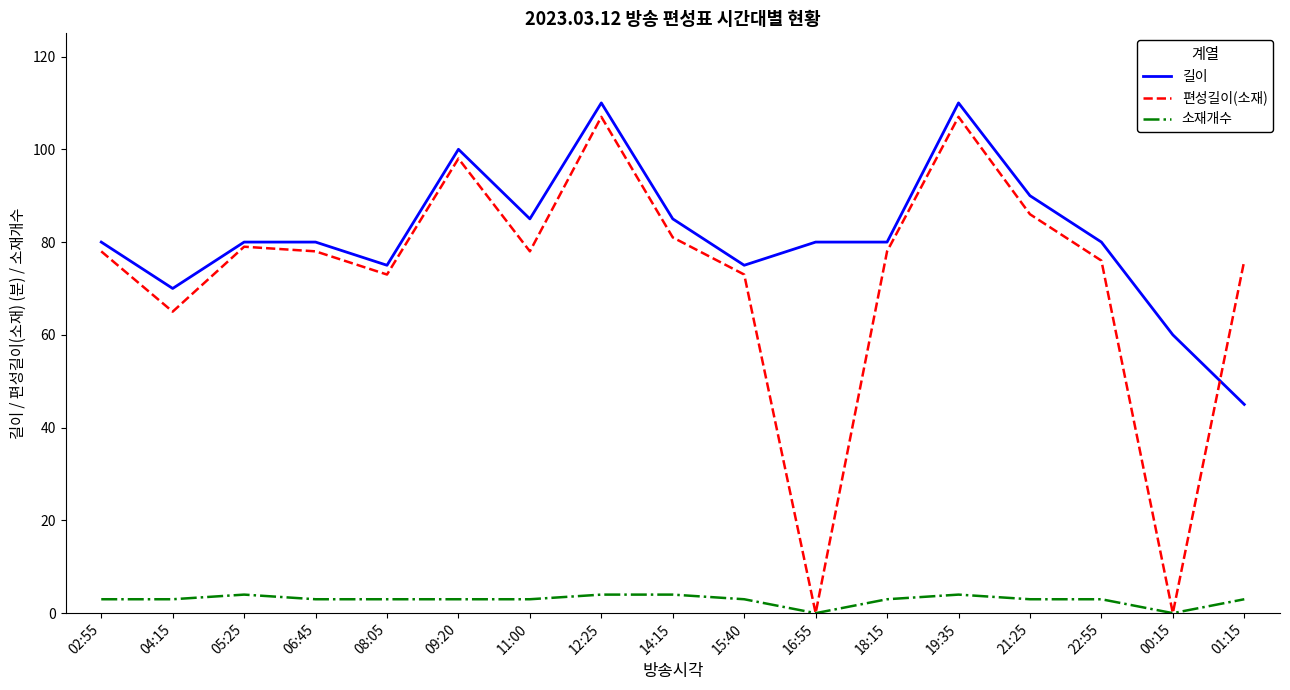

What is the difference between the second highest and second lowest values in the 편성길이(소재) series?

107